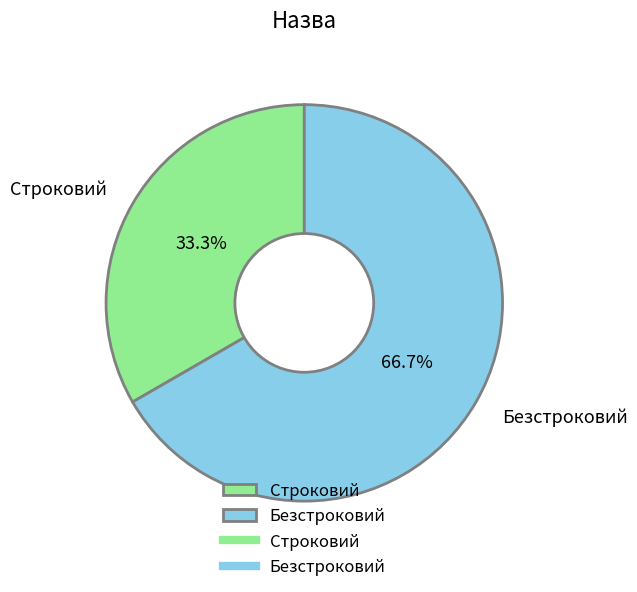

Count the number of slices in the pie.

2